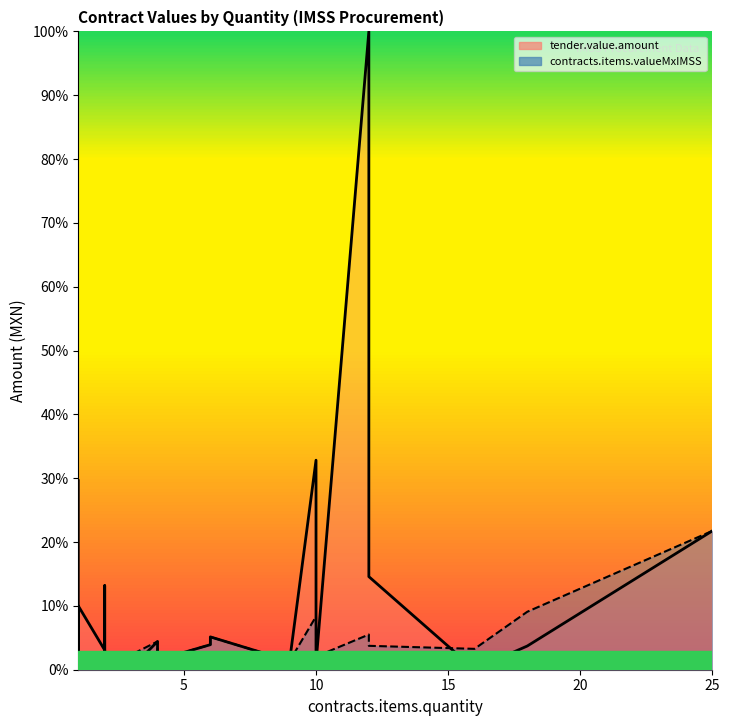

What is the difference between the maximum and second lowest values in the tender.value.amount series?

1.0